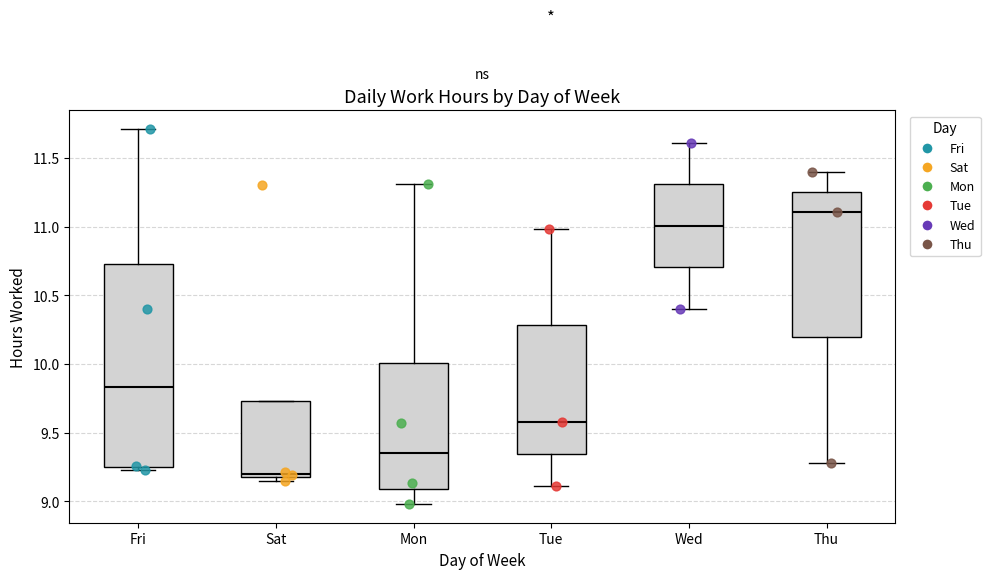

Which box has the lowest median line?

Sat